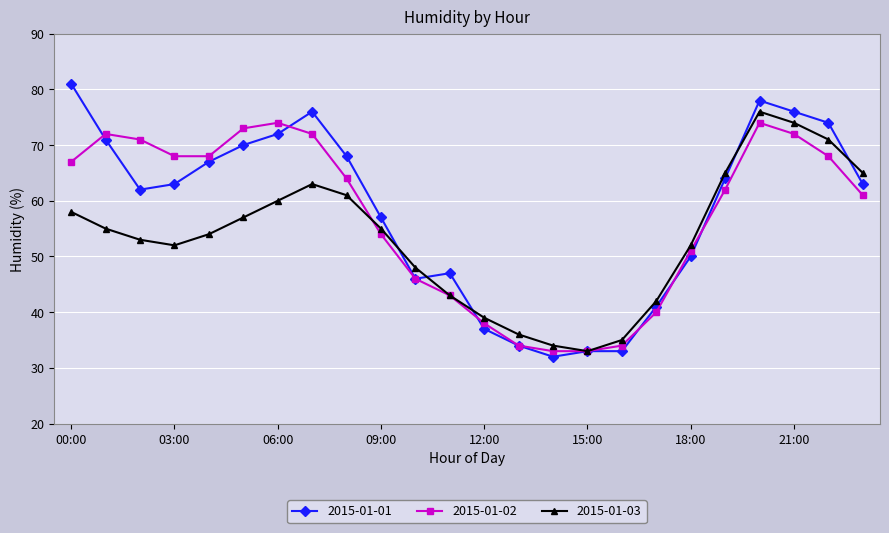

What is the greatest value displayed?

81